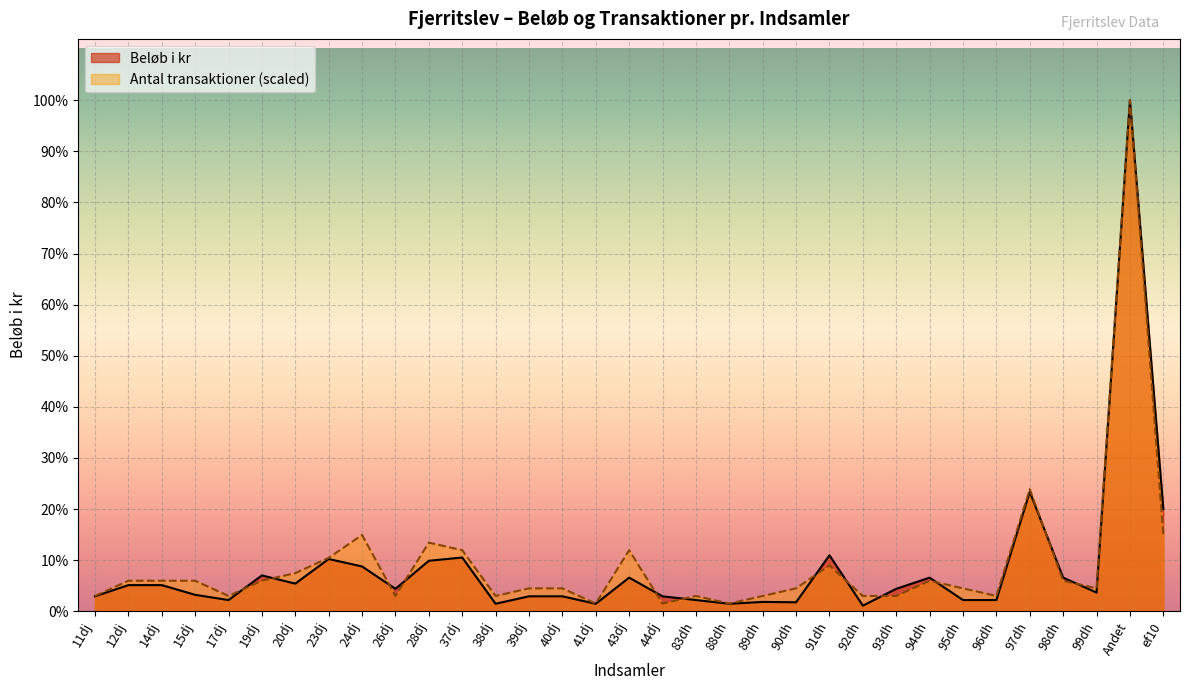

What position from the left is 19dj?

6